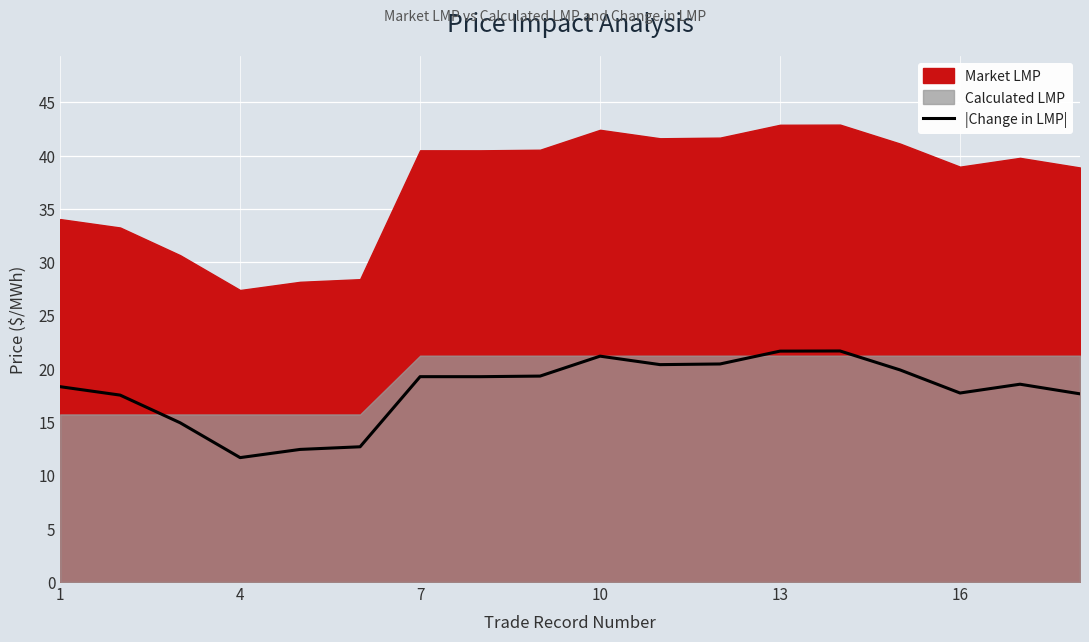

The |Change in LMP| series shows 8.2 at 16. True or false?

False